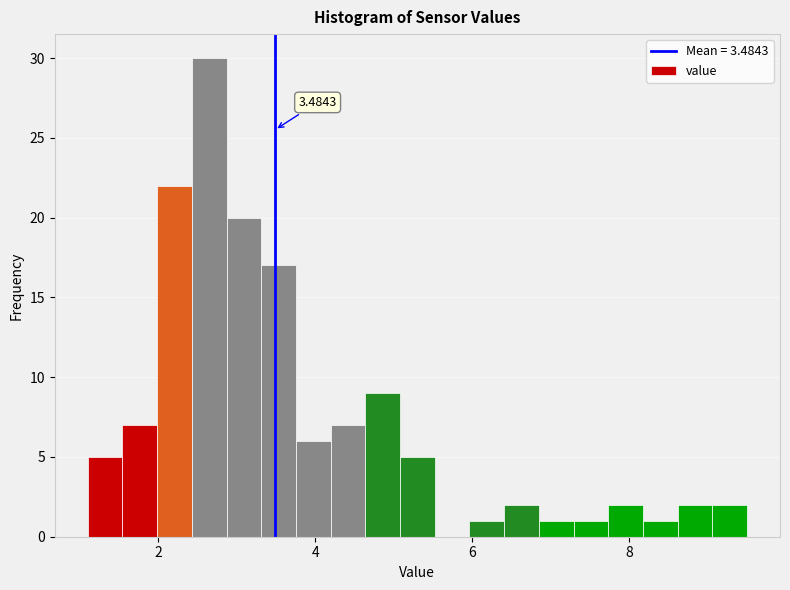

Read against the x-axis, roughly where is the centre of the tallest bar?

2.6